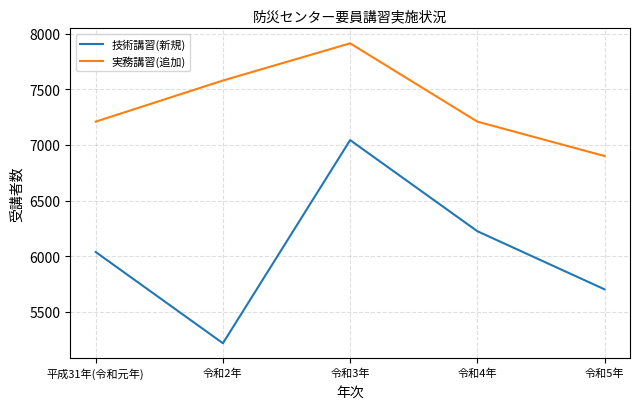

Does the chart display data point markers on the line(s)?

No